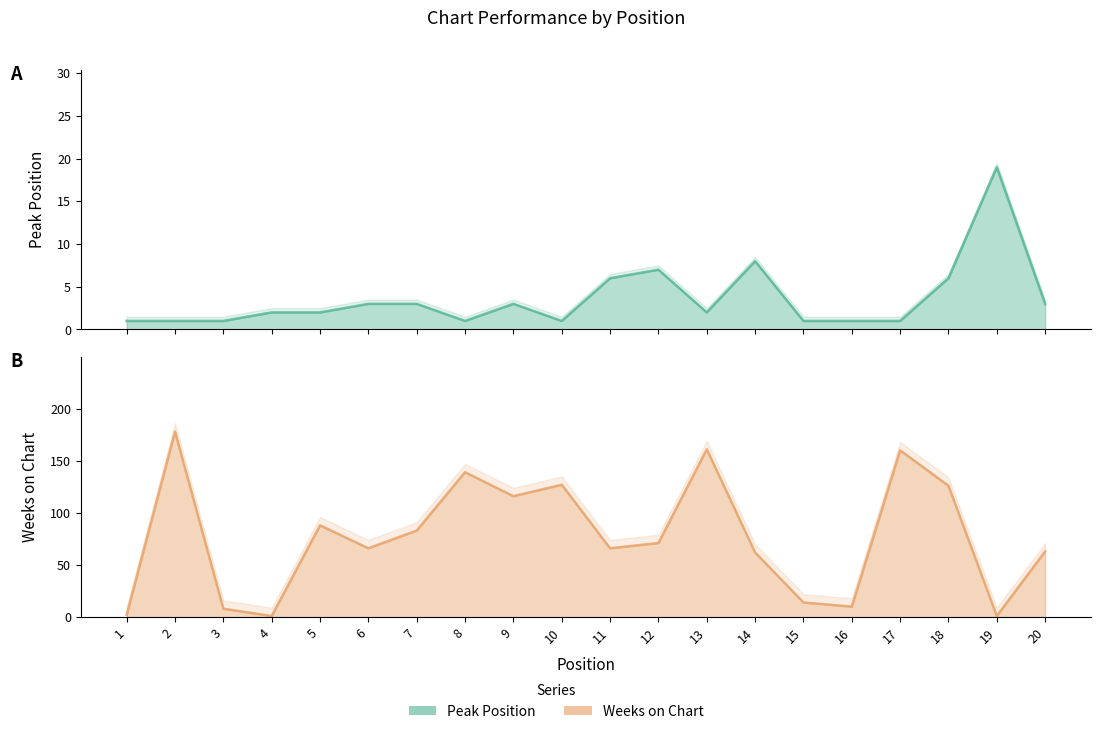

Which category has the highest value across all series?

2